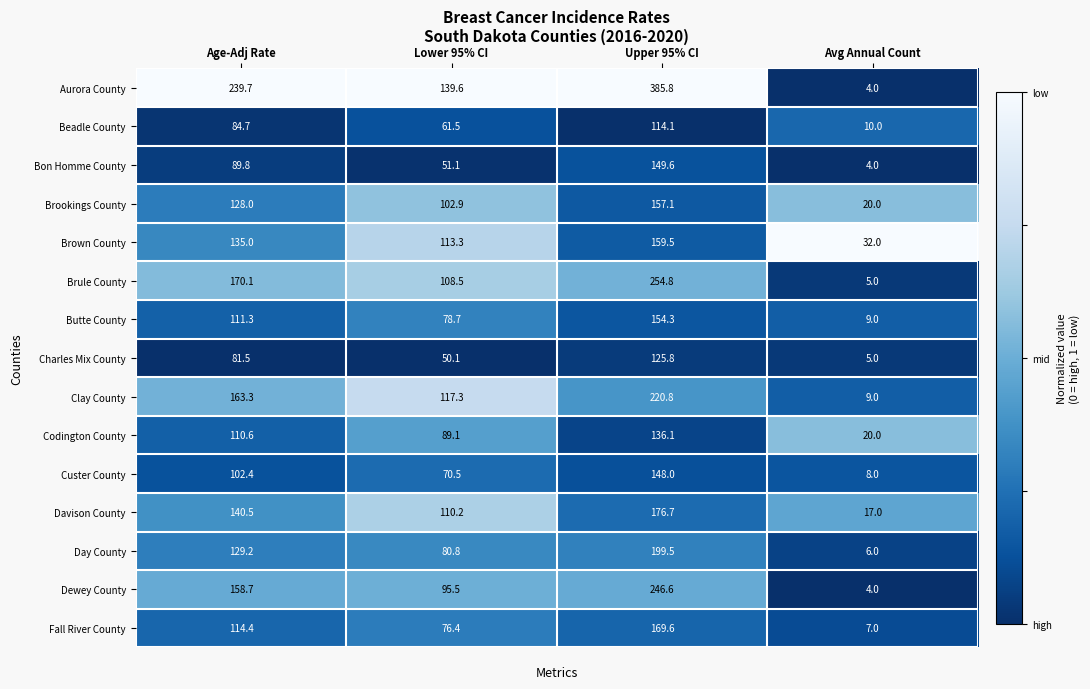

Read the Brookings County value at Age-Adj Rate.

128.0